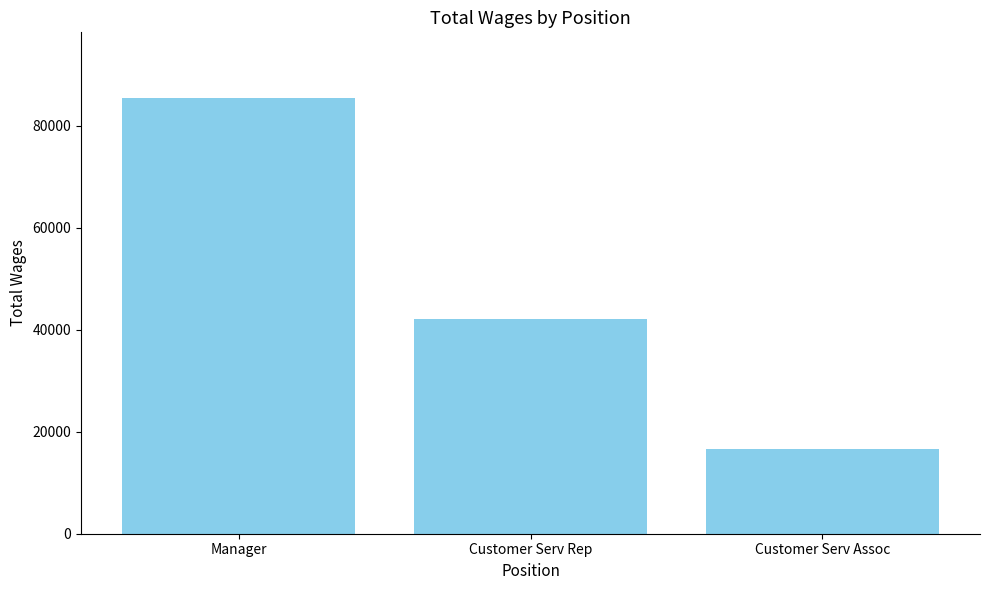

What is the greatest value displayed?

85509